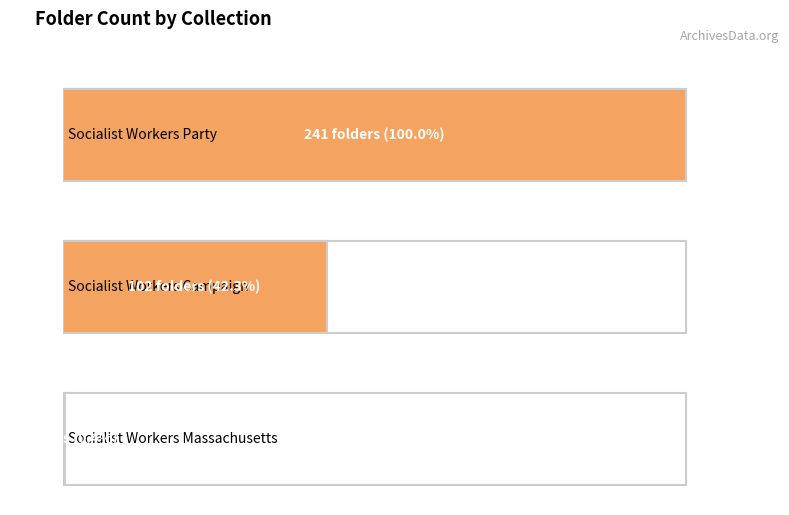

What is the average value?

115